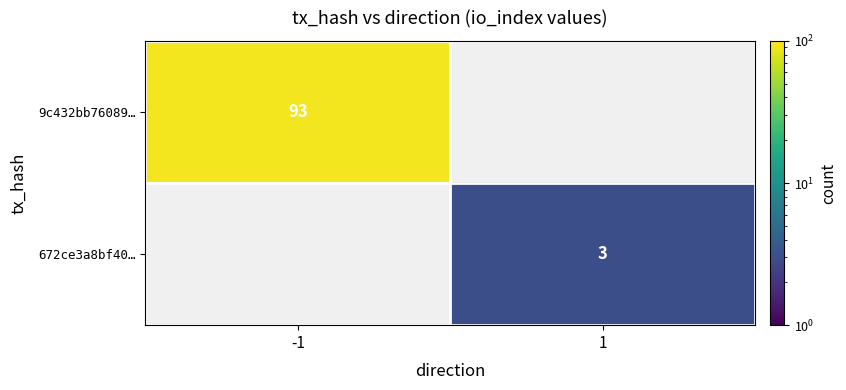

The value of 9c432bb76089… at -1 is 93. True or false?

True